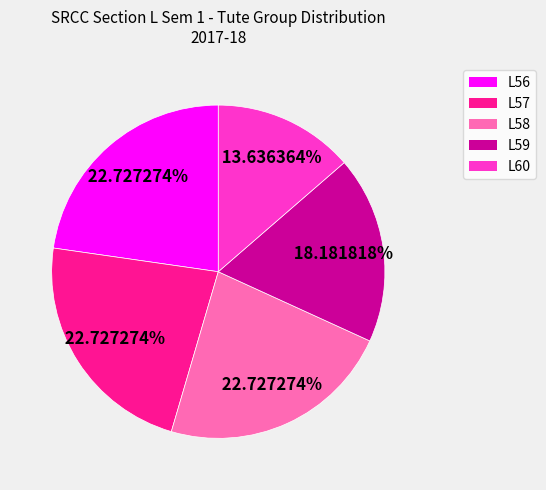

Does any single category account for the majority?

No